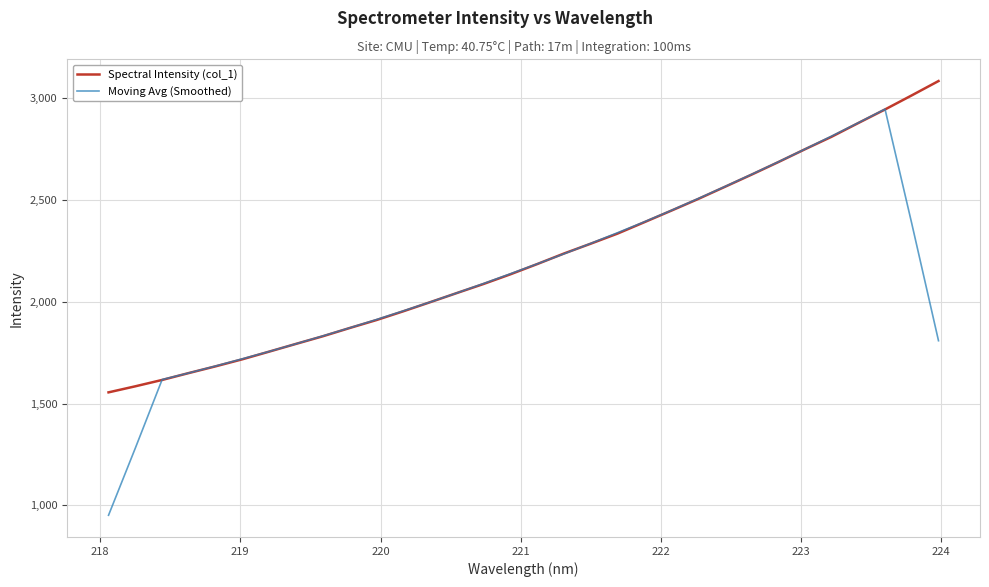

List the series in order of their peak value, lowest first.

Moving Avg (Smoothed), Spectral Intensity (col_1)